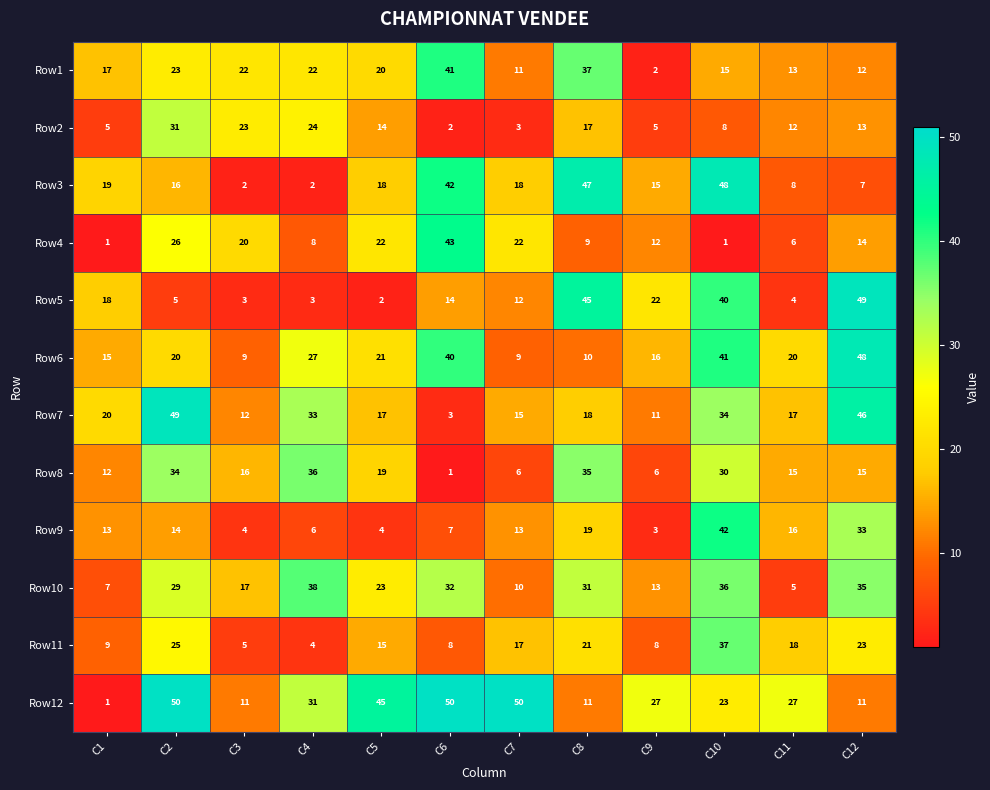

Which series changed the most between C1 and C2?

Row12